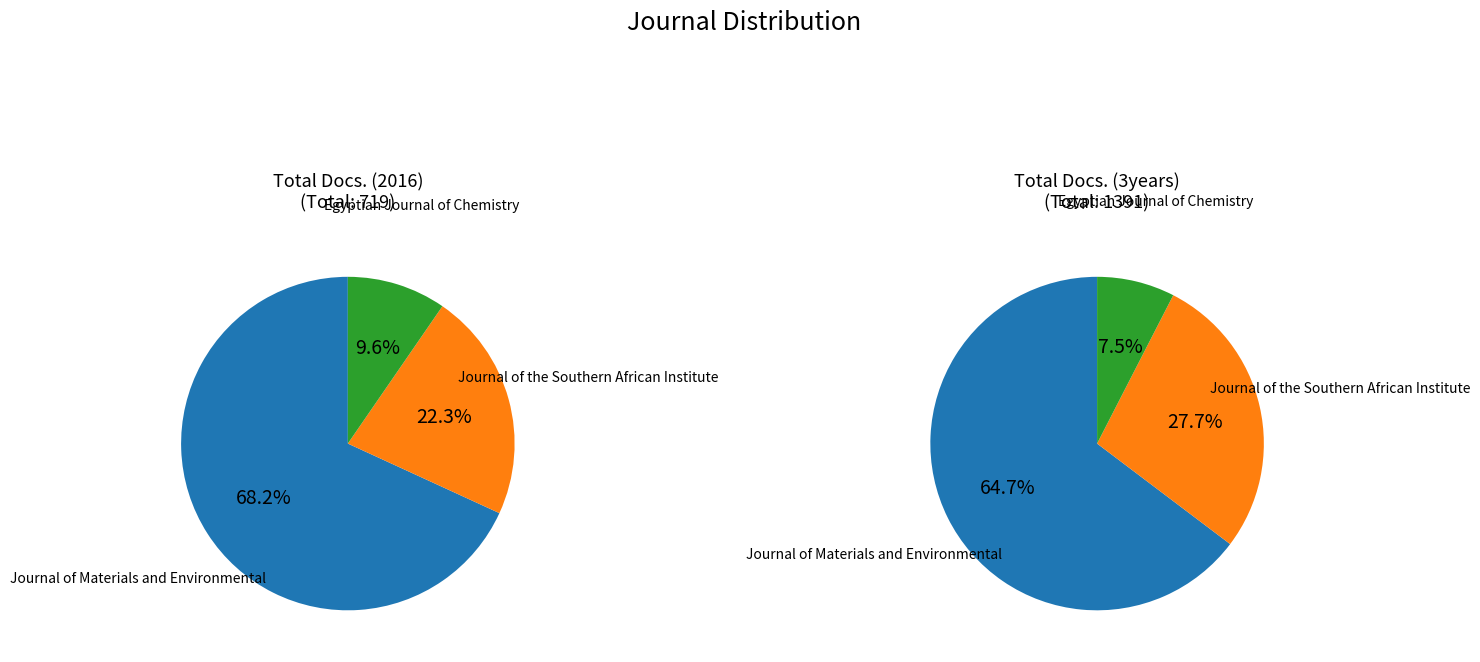

Between Journal of Materials and Environmental and Journal of the Southern African Institute, which series saw the biggest shift?

Total Docs. (3years)